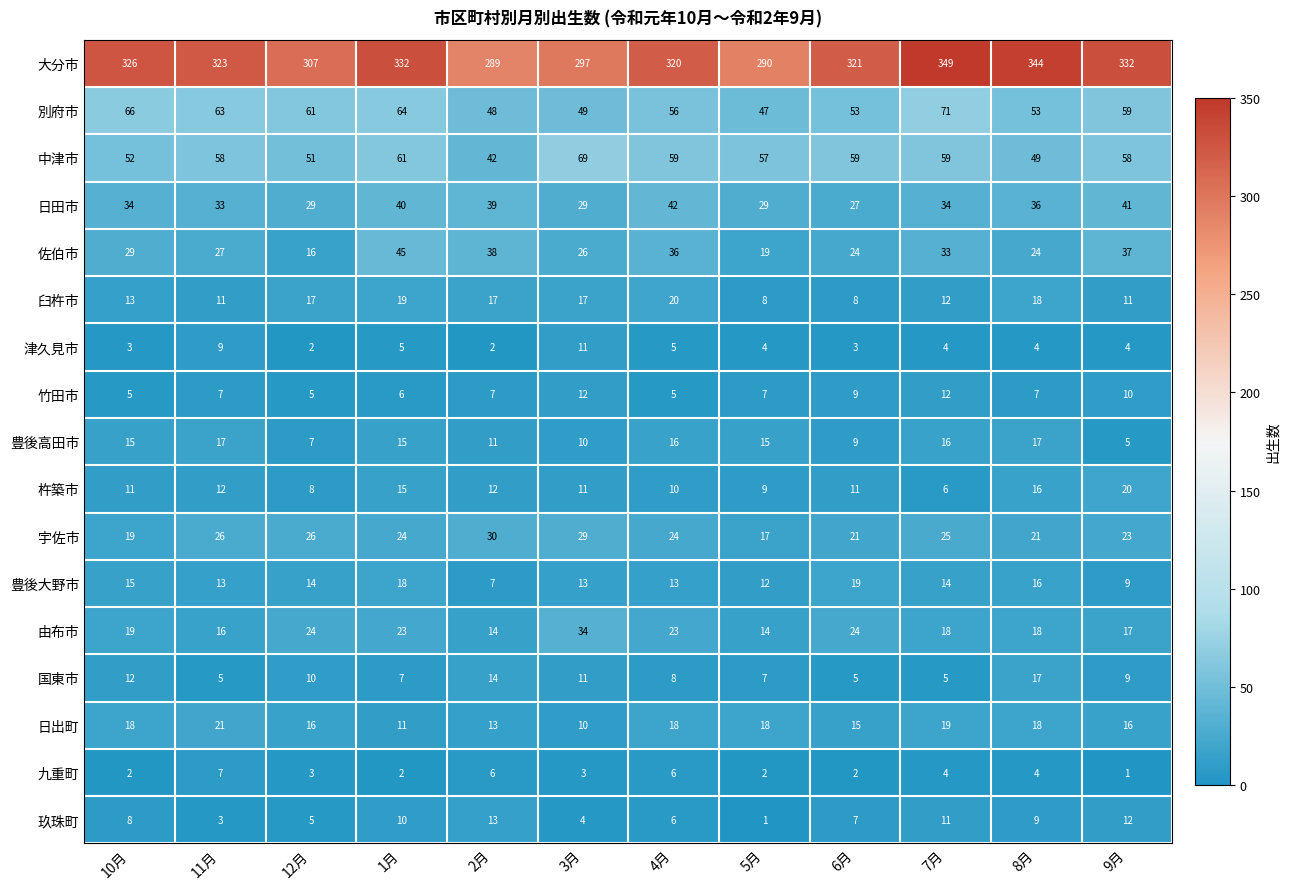

What is the sum of the 中津市 values at 7月 and 4月?

118